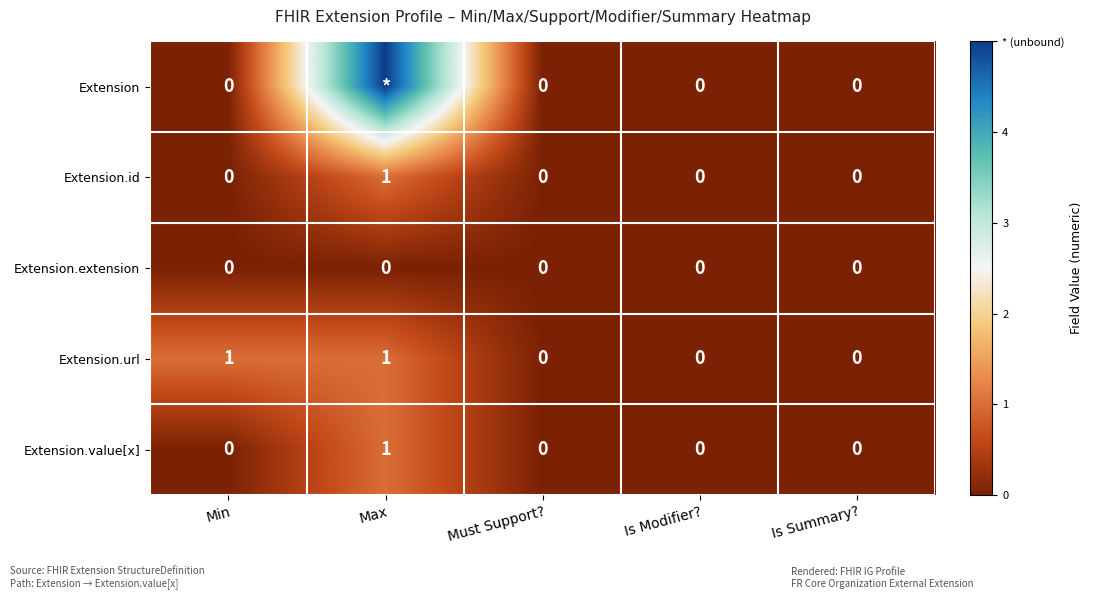

At which category is the sum across all series the highest?

Max